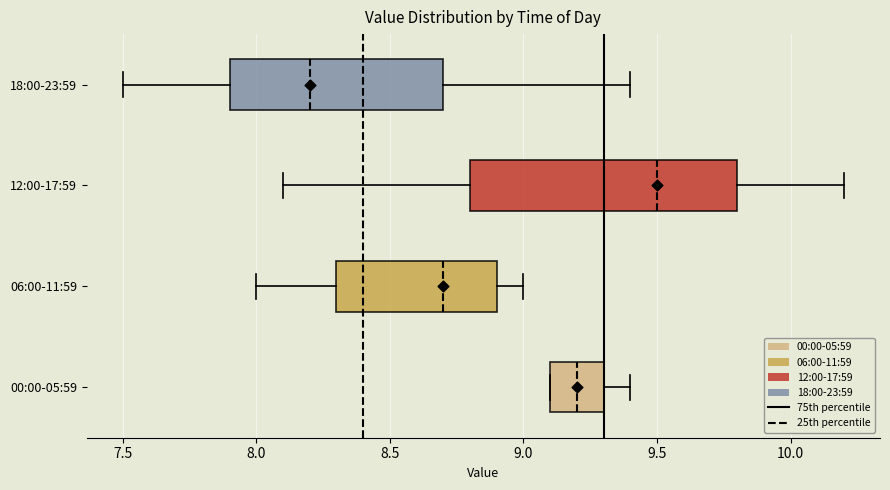

Reading bottom to top, transcribe this box plot: for each box, give where its median line is, the range the box spans, and where its two whiskers end, as read against the x-axis. The values are not printed on the chart, so give them approximately, as read against the axis.

00:00-05:59: median 9.2, box 9.1 to 9.3, whiskers 9.1 to 9.4
06:00-11:59: median 8.7, box 8.3 to 8.9, whiskers 8.0 to 9.0
12:00-17:59: median 9.5, box 8.8 to 9.8, whiskers 8.1 to 10.2
18:00-23:59: median 8.2, box 7.9 to 8.7, whiskers 7.5 to 9.4